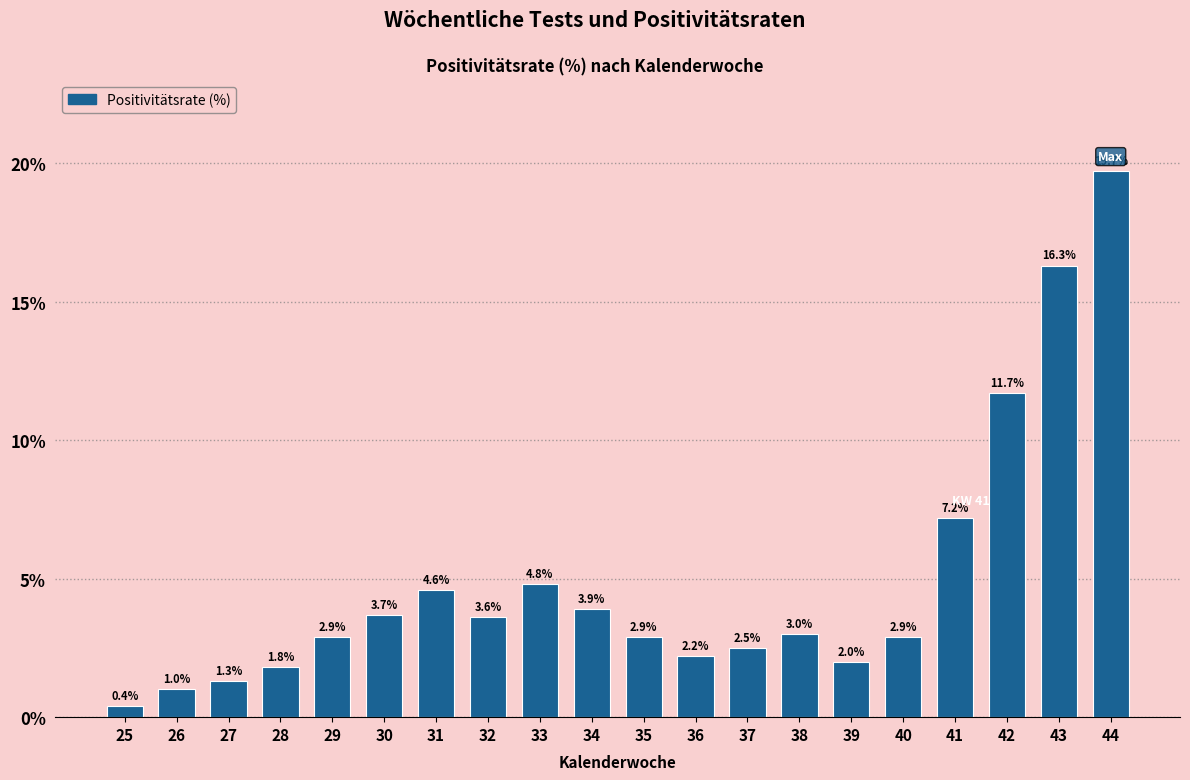

Reading left to right, list all the values displayed in this chart.

0.4	1.0	1.3	1.8	2.9	3.7	4.6	3.6	4.8	3.9	2.9	2.2	2.5	3.0	2.0	2.9	7.2	11.7	16.3	19.7